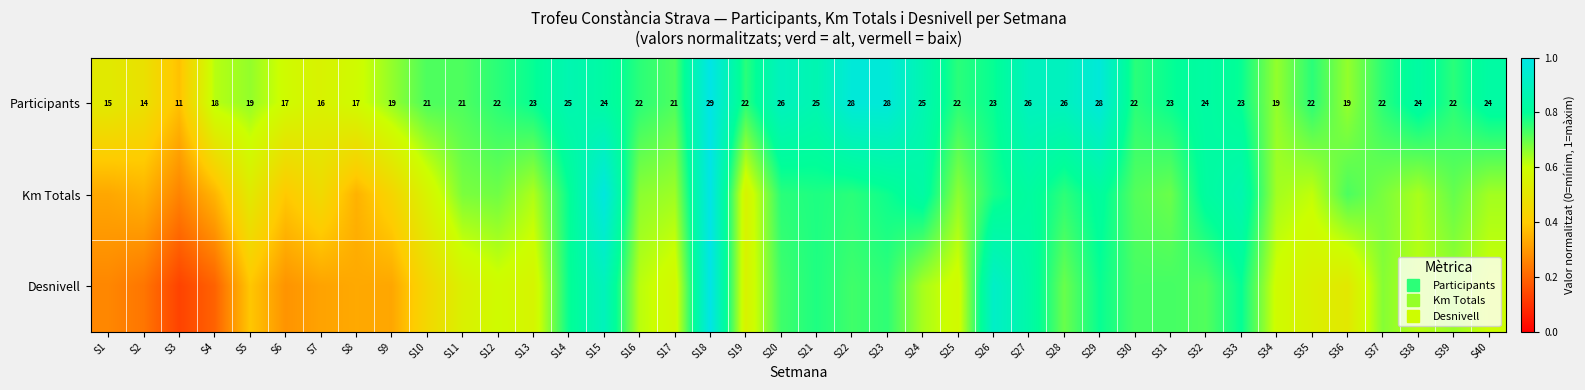

Is it true that Desnivell equals 0.6 at S24?

True